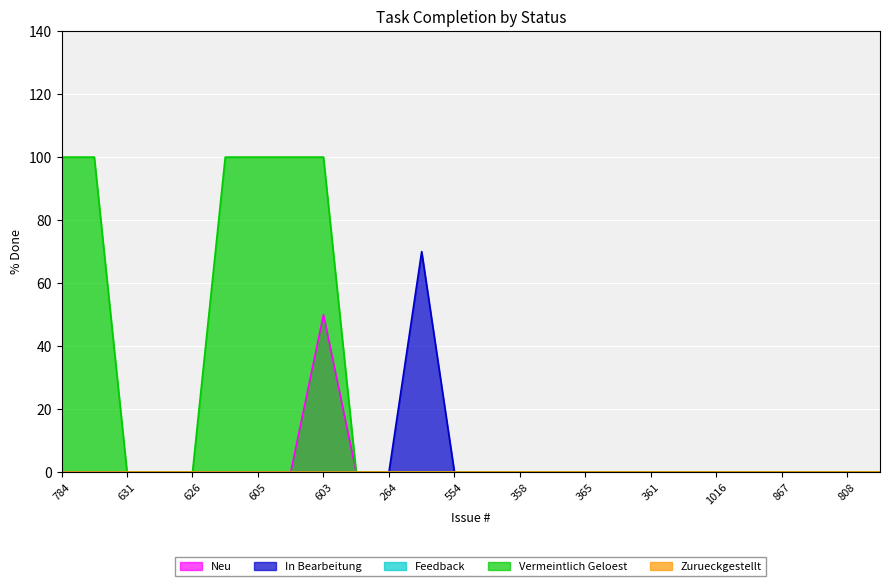

True or false: Vermeintlich Geloest and Neu cross at least once.

False